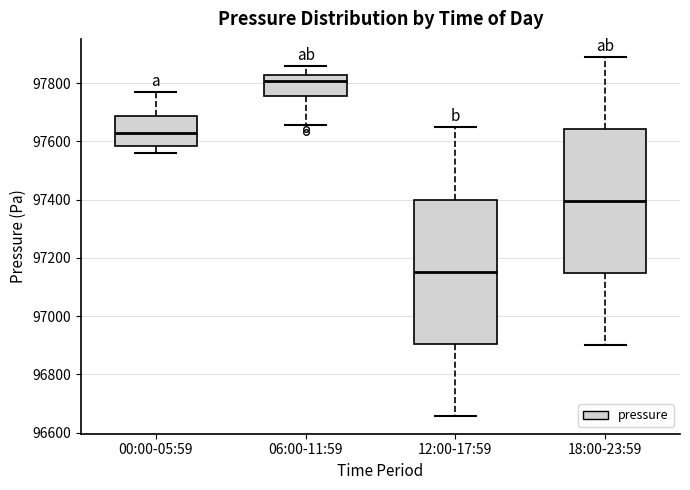

Reading left to right, transcribe this box plot: for each box, give where its median line is, the range the box spans, and where its two whiskers end, as read against the y-axis. The values are not printed on the chart, so give them approximately, as read against the axis.

00:00-05:59: median 97620, box 97580 to 97680, whiskers 97560 to 97780
06:00-11:59: median 97800, box 97760 to 97820, whiskers 97660 to 97860
12:00-17:59: median 97160, box 96900 to 97400, whiskers 96660 to 97660
18:00-23:59: median 97400, box 97140 to 97640, whiskers 96900 to 97900